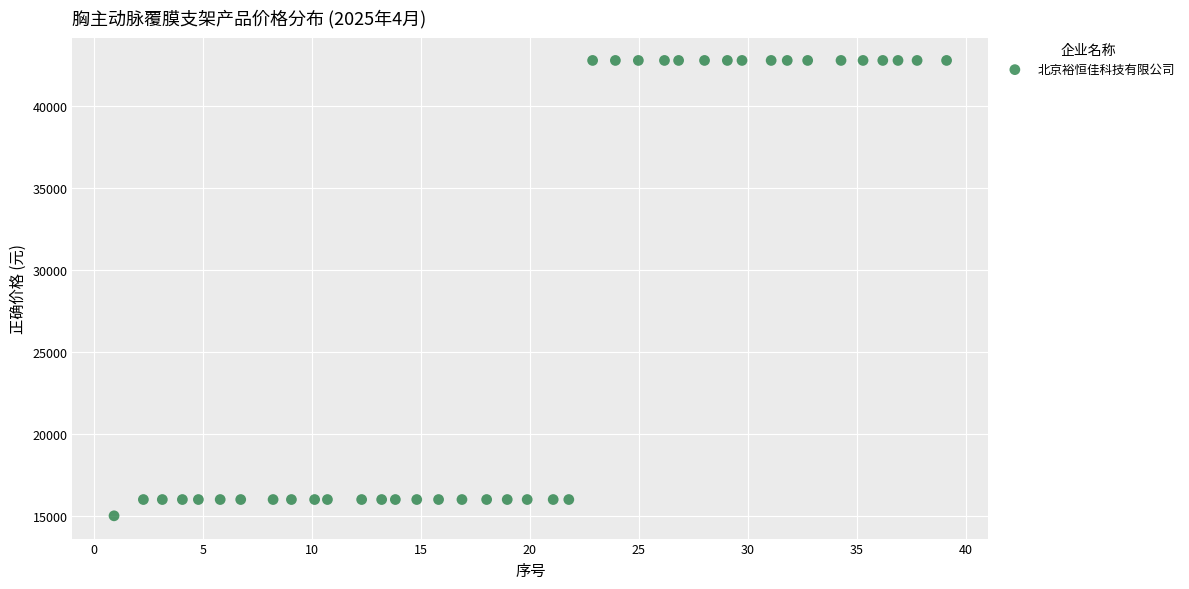

What is the range of Y values (max minus min)?

27778